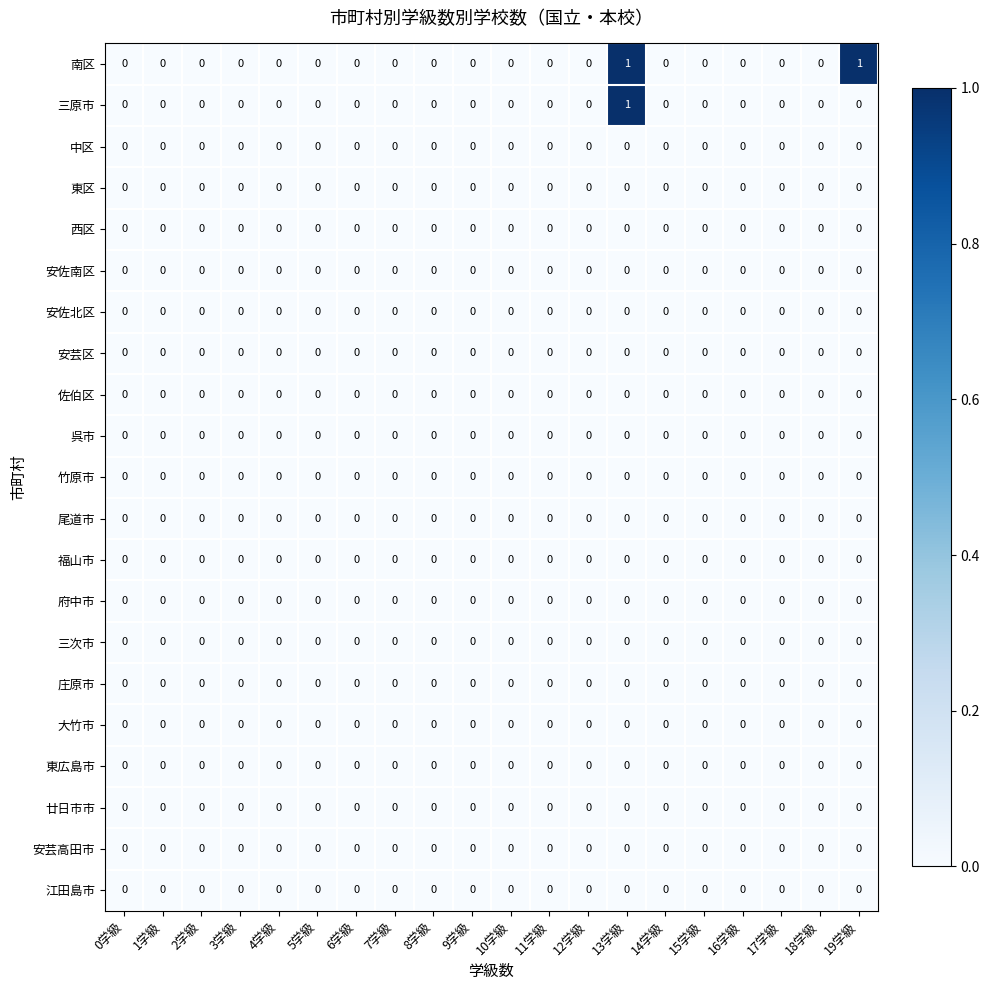

Between 0学級 and 19学級, which series saw the biggest shift?

南区